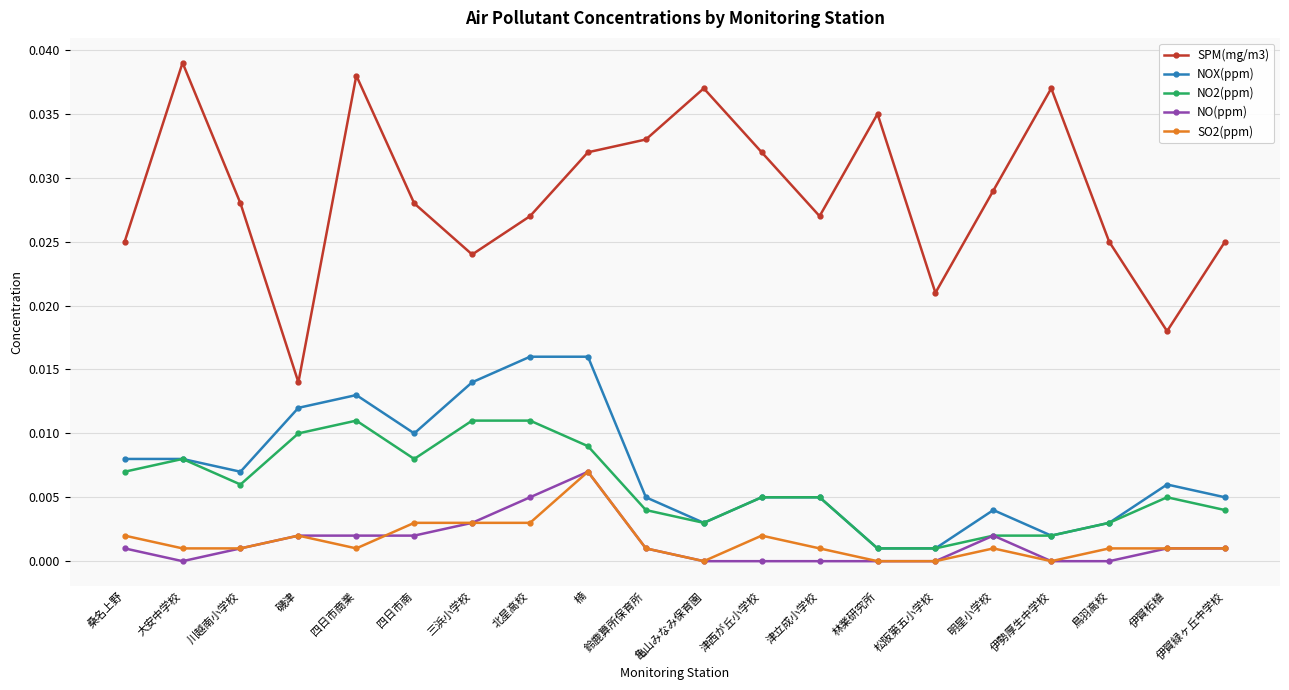

Where is SPM(mg/m3) nearest to the value 0?

磯津